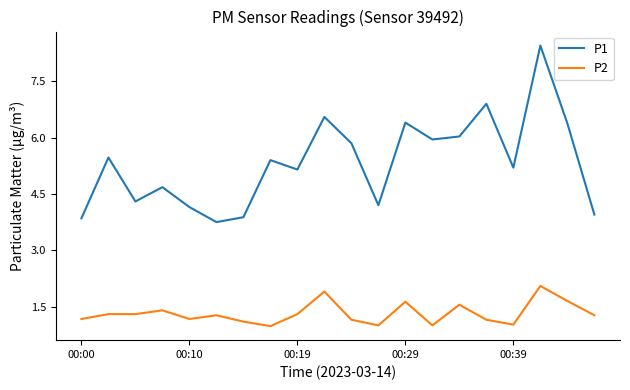

Which series has the largest total across all categories?

P1